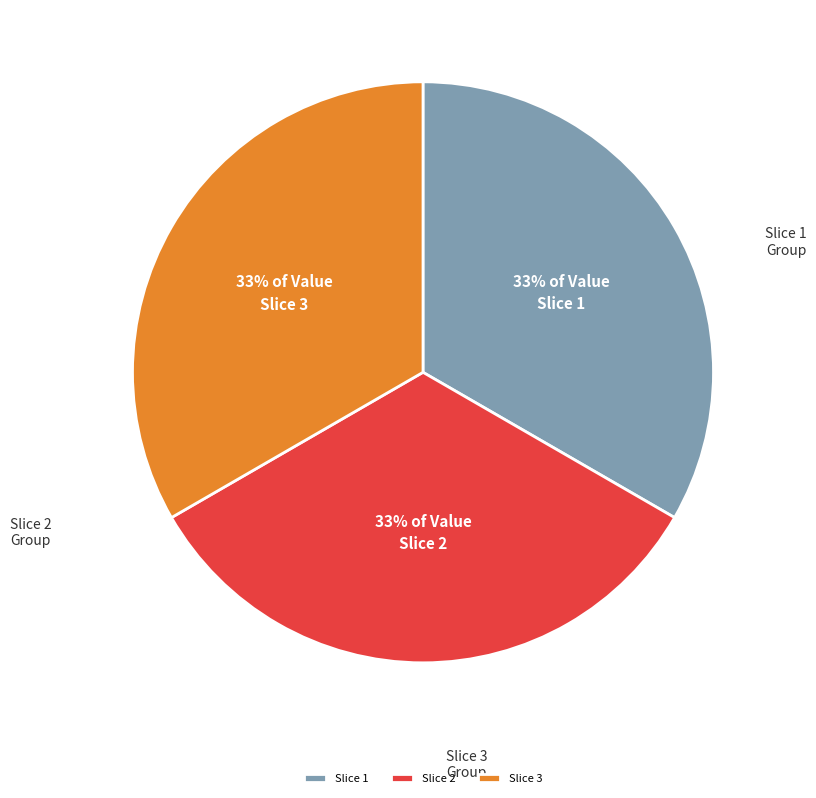

To the nearest percent, what is the average slice percentage?

33%